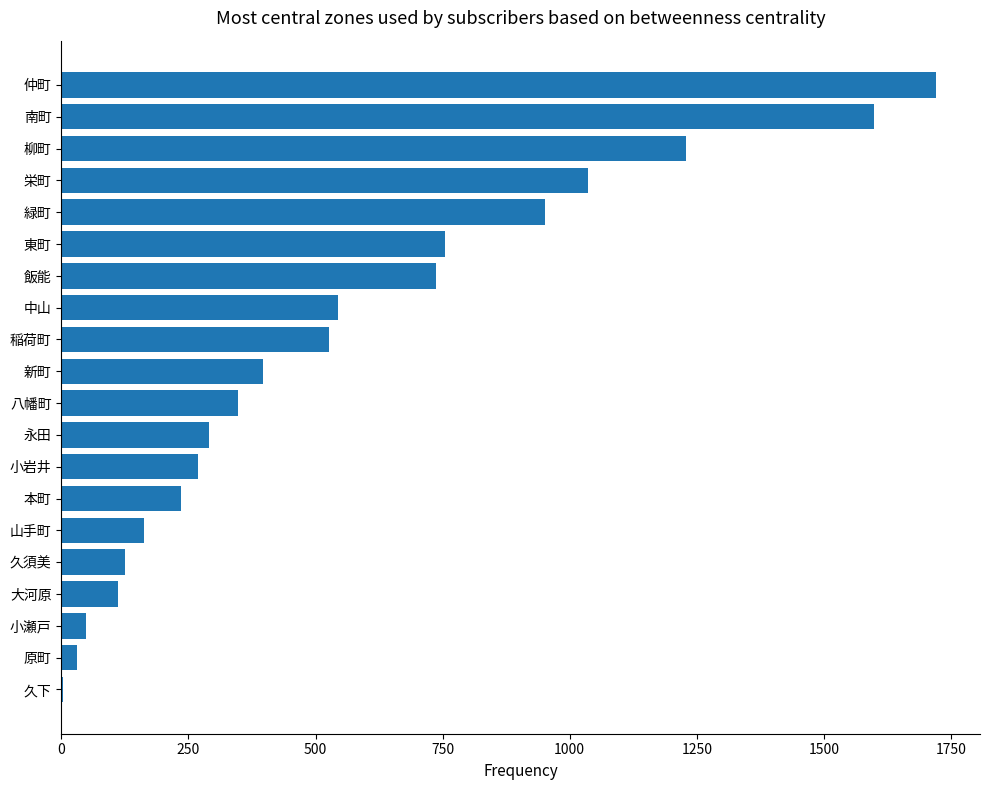

Is it true that the value at 八幡町 is 348?

True